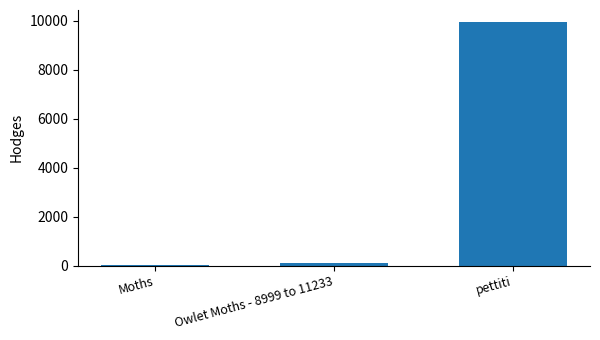

The chart shows a value of 93.5 at Owlet Moths - 8999 to 11233. True or false?

True